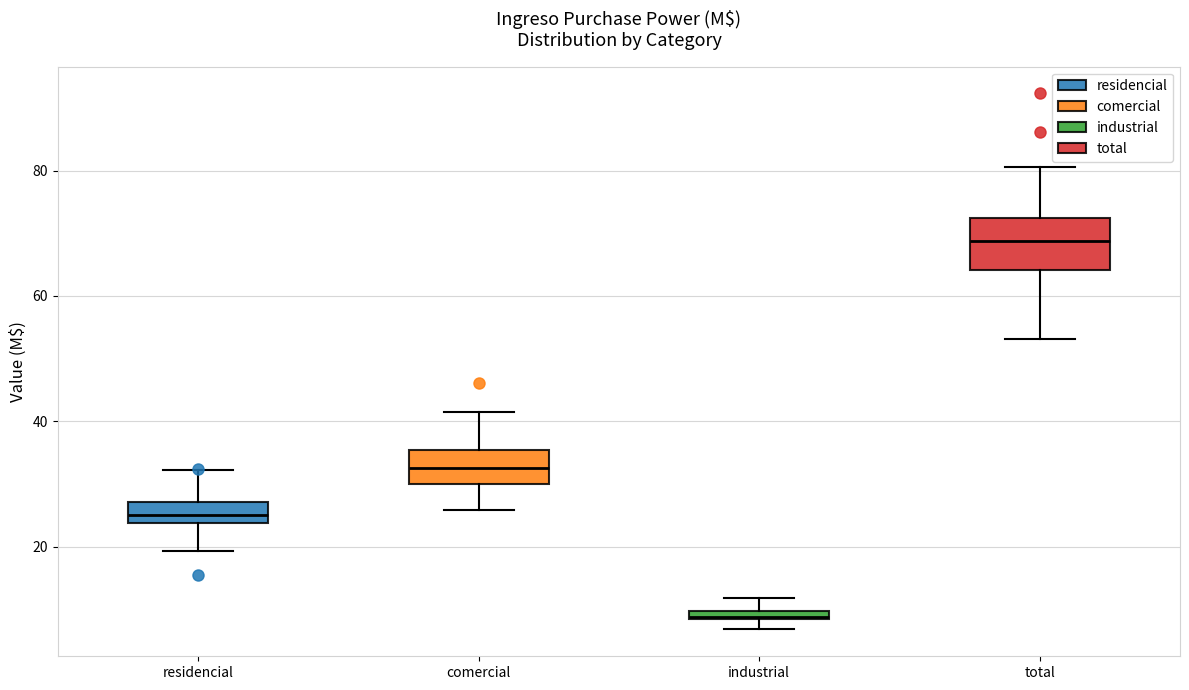

Where is the upper edge of the box for residencial on the y-axis? The values are not printed on the chart, so give them approximately, as read against the axis.

28